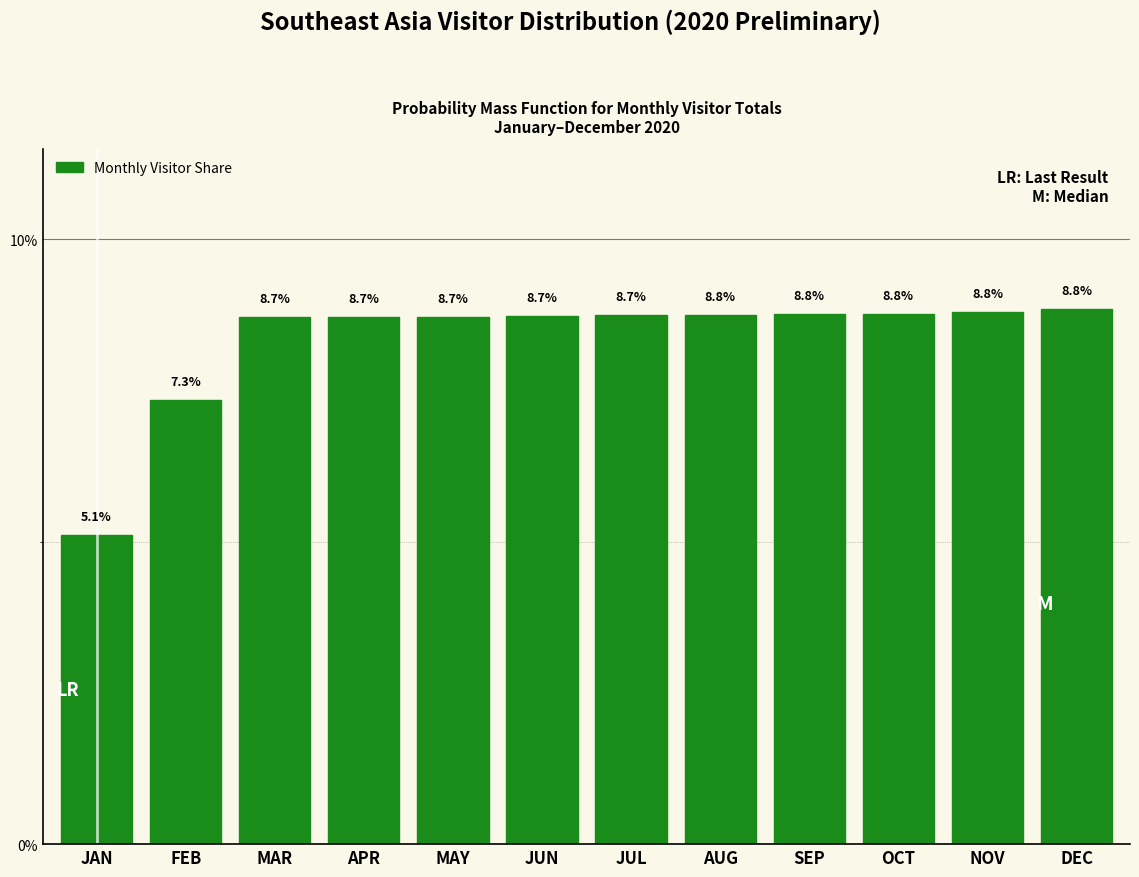

Reading left to right, extract all data points from this chart.

JAN=5.1	FEB=7.3	MAR=8.7	APR=8.7	MAY=8.7	JUN=8.7	JUL=8.7	AUG=8.8	SEP=8.8	OCT=8.8	NOV=8.8	DEC=8.8